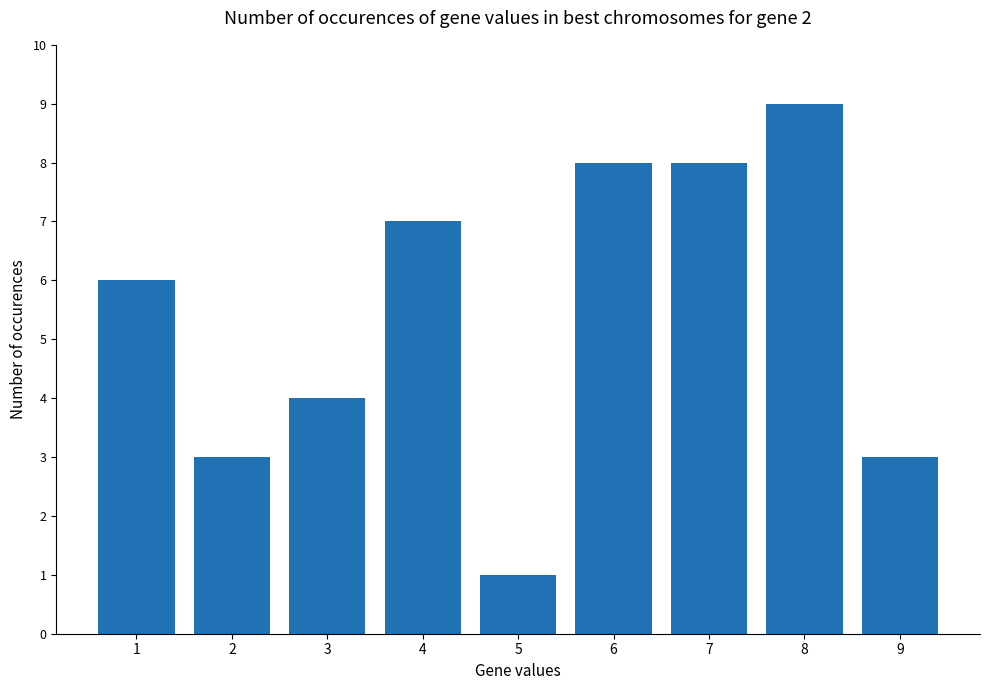

What is the minimum value shown in the chart?

1